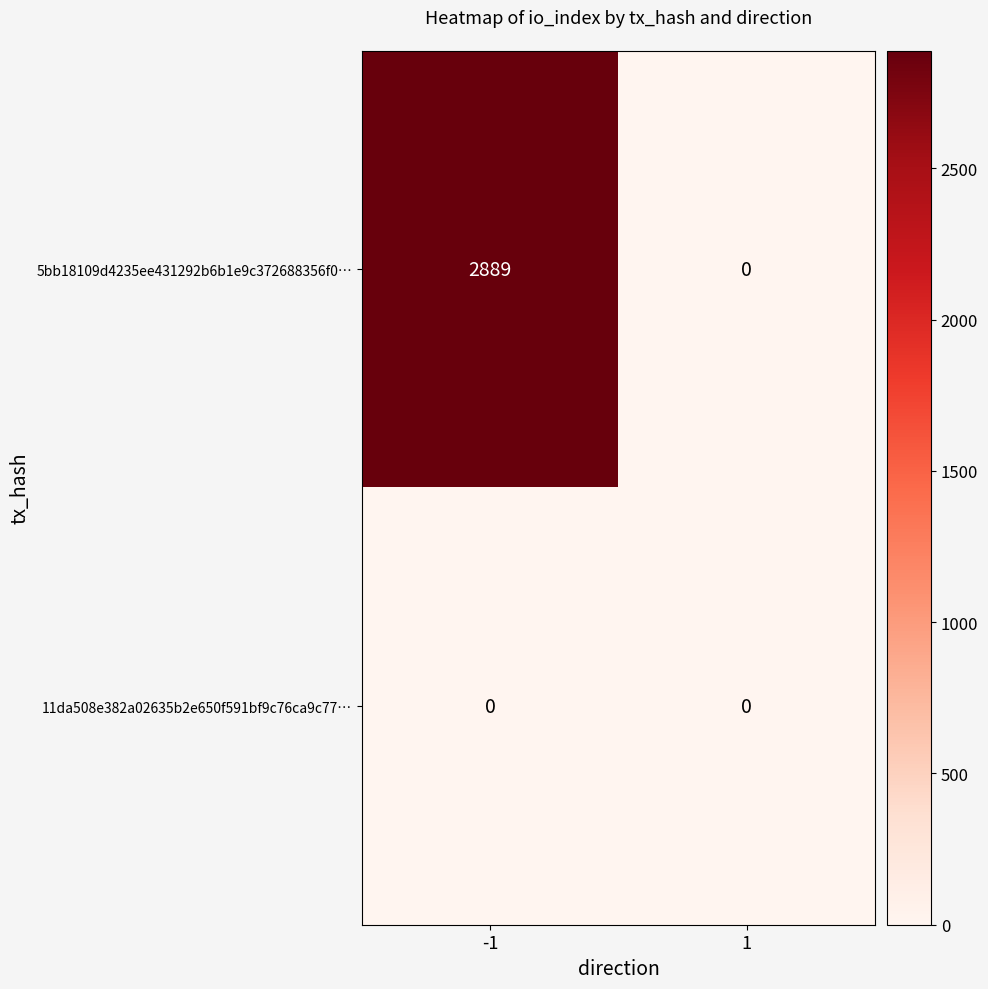

What is the difference between the highest and lowest values at -1?

2889